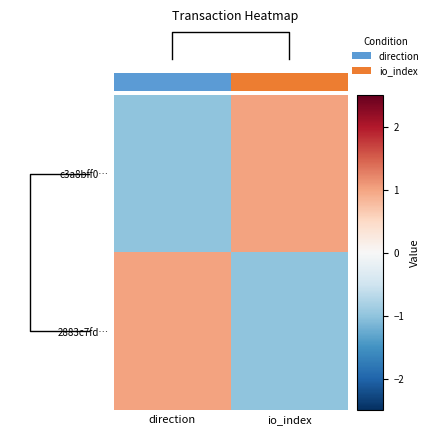

True or false: c3a8bff0… has a value of 1 at io_index.

True